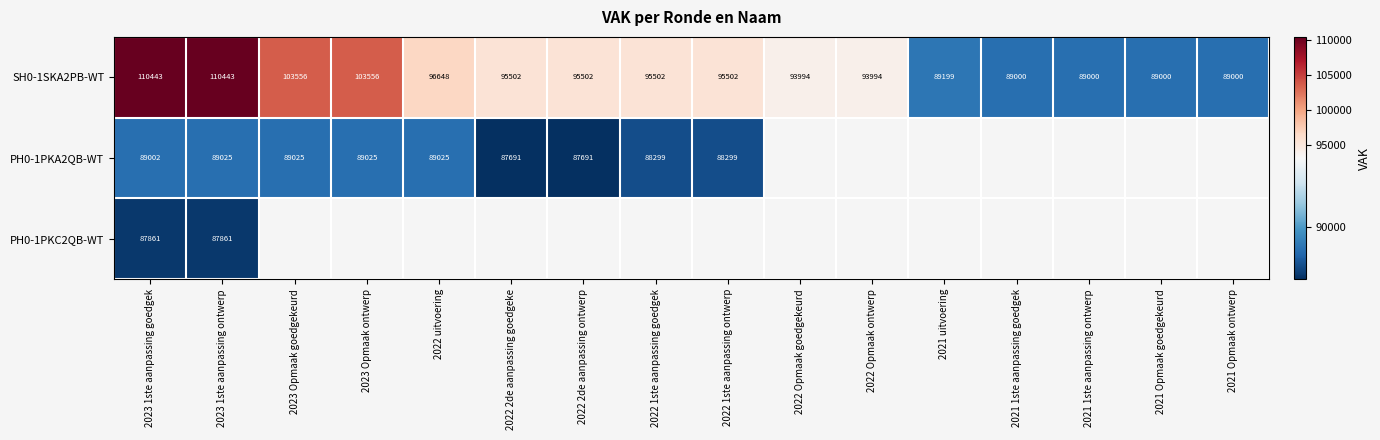

At 2023 1ste aanpassing ontwerp, list the series in order from largest to smallest.

SH0-1SKA2PB-WT, PH0-1PKA2QB-WT, PH0-1PKC2QB-WT